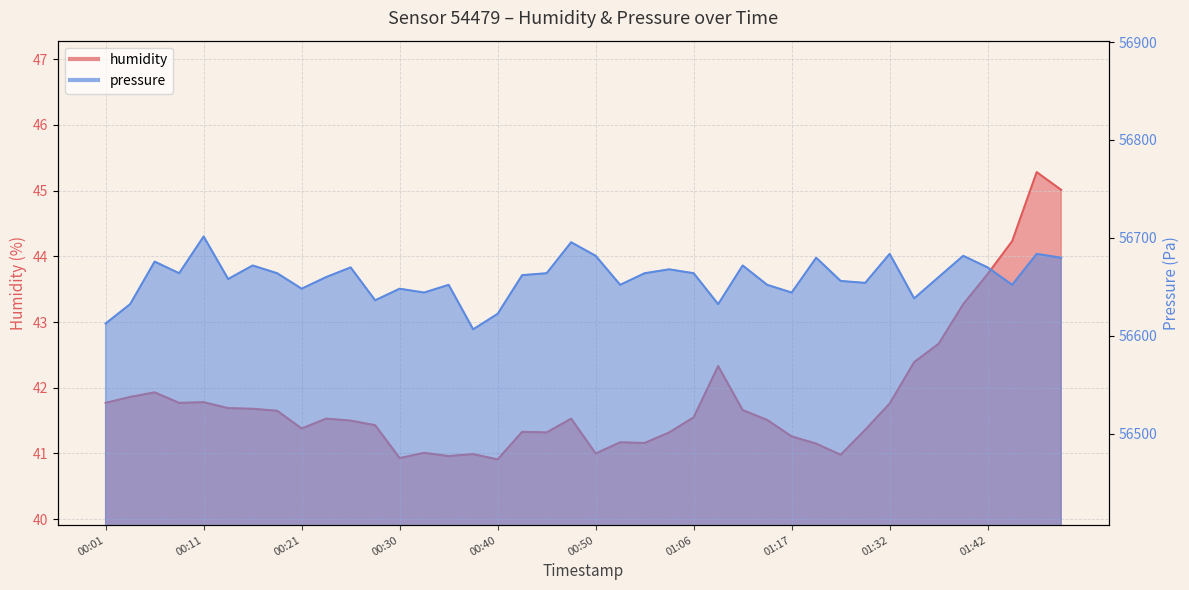

What are all the series names shown in the legend?

humidity, pressure